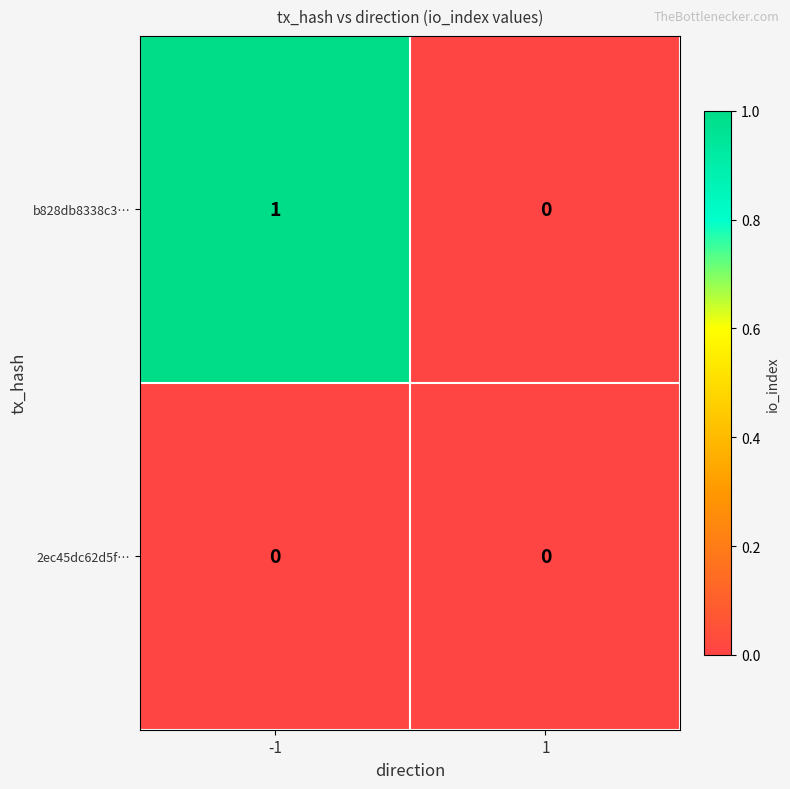

Rank the series by their maximum value, from lowest to highest.

2ec45dc62d5f…, b828db8338c3…